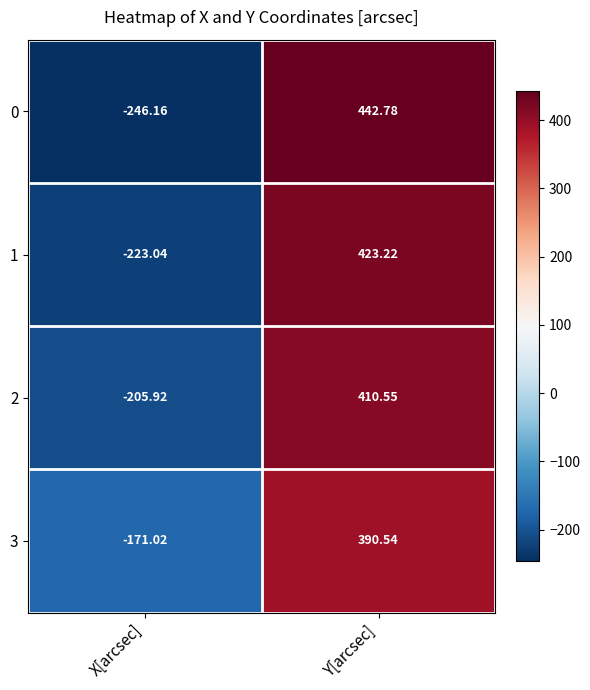

At which label does 2 first exceed 410?

Y[arcsec]